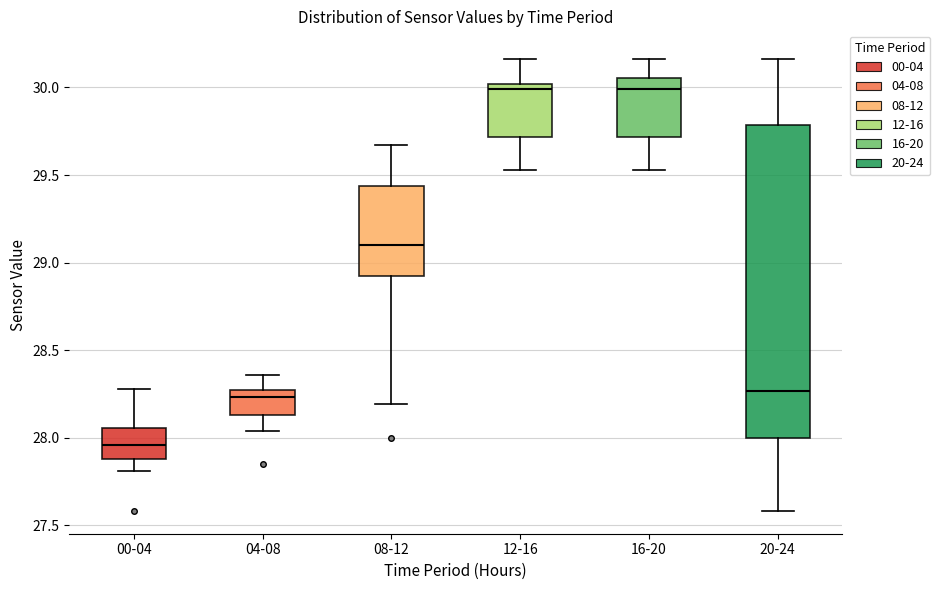

Which box is the tallest, from its lower edge to its upper edge?

20-24